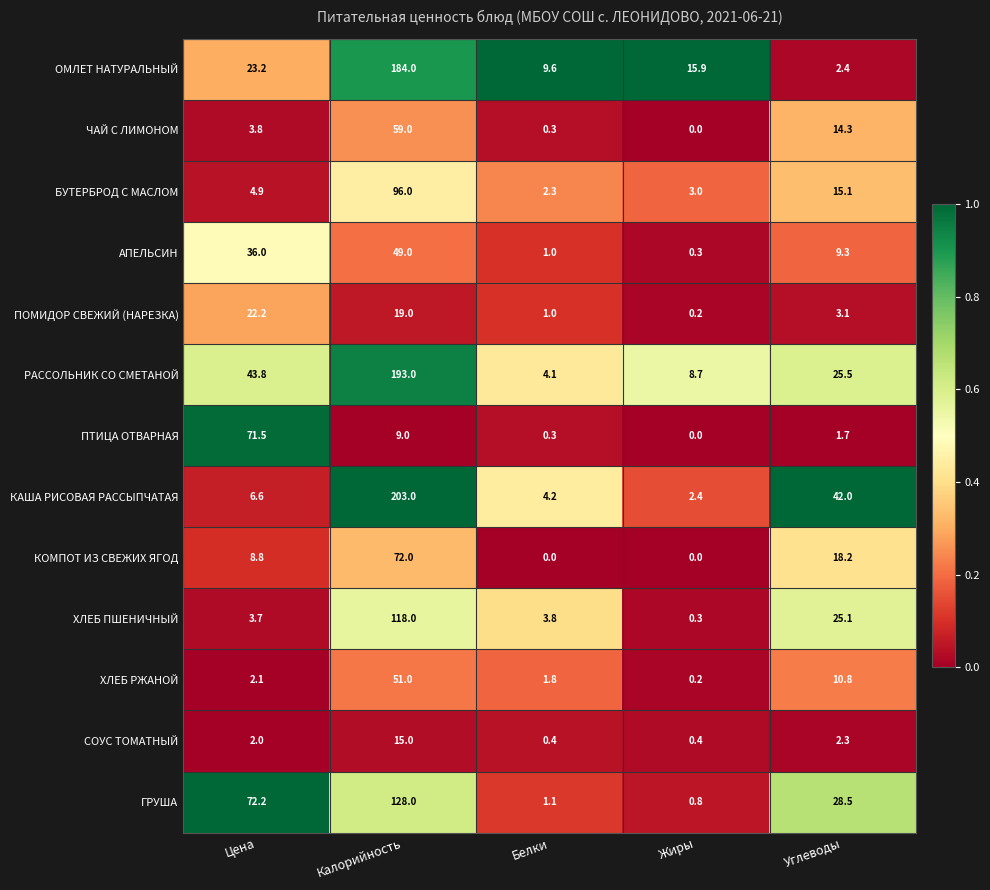

Which category has the highest value across all series?

Калорийность